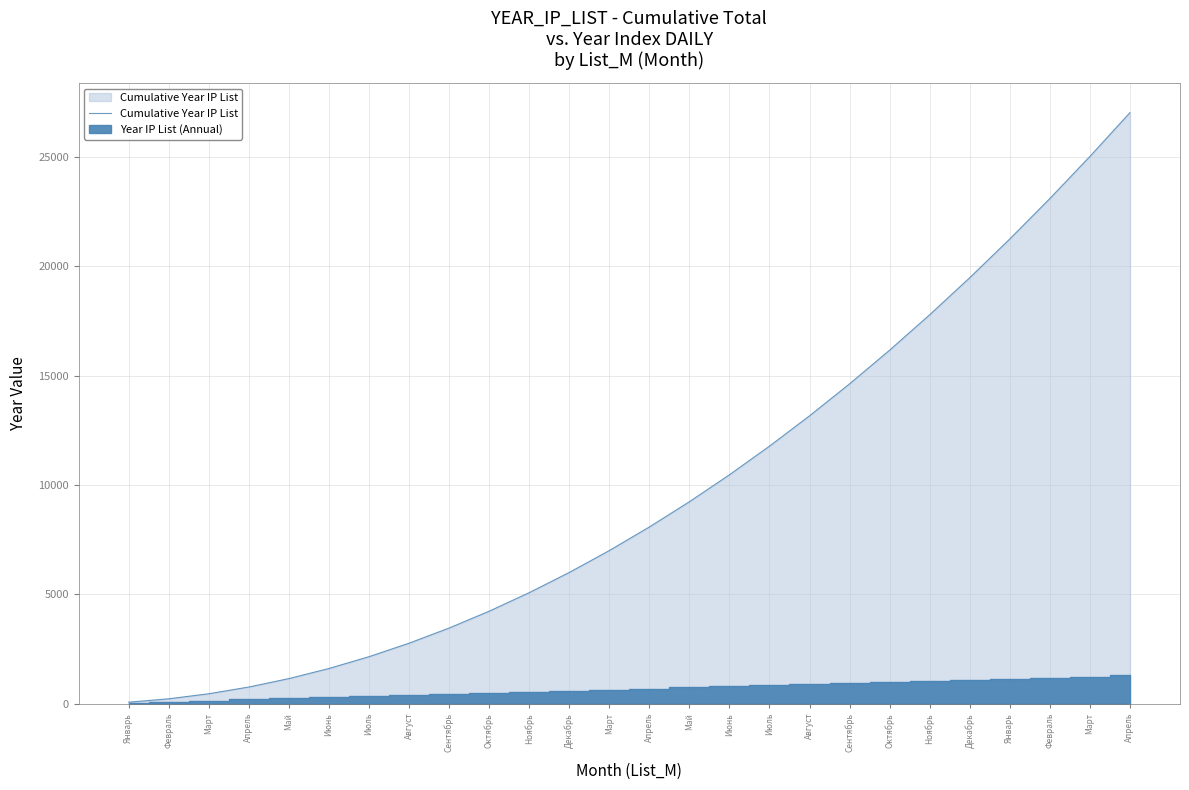

What is the value of the 5th point from the left?

1155